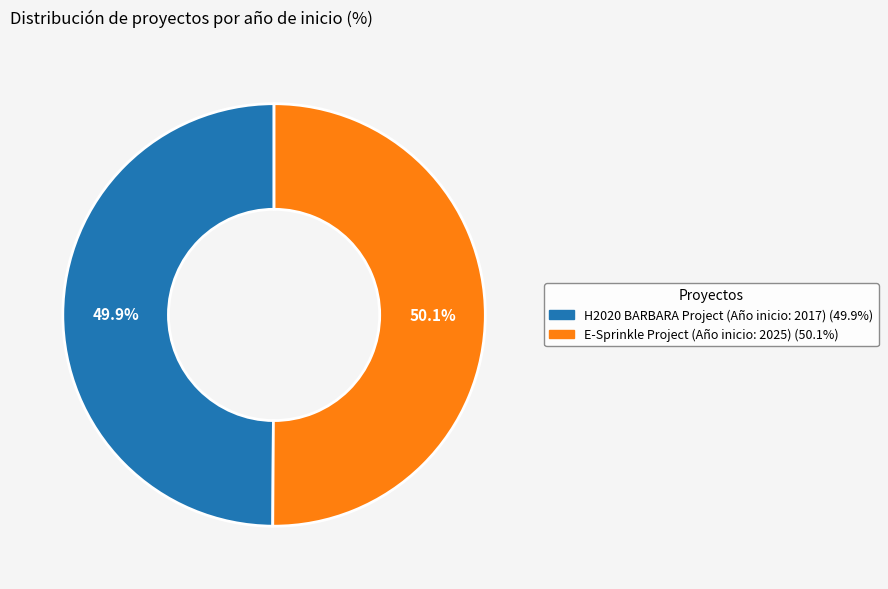

Does any single category account for the majority?

Yes